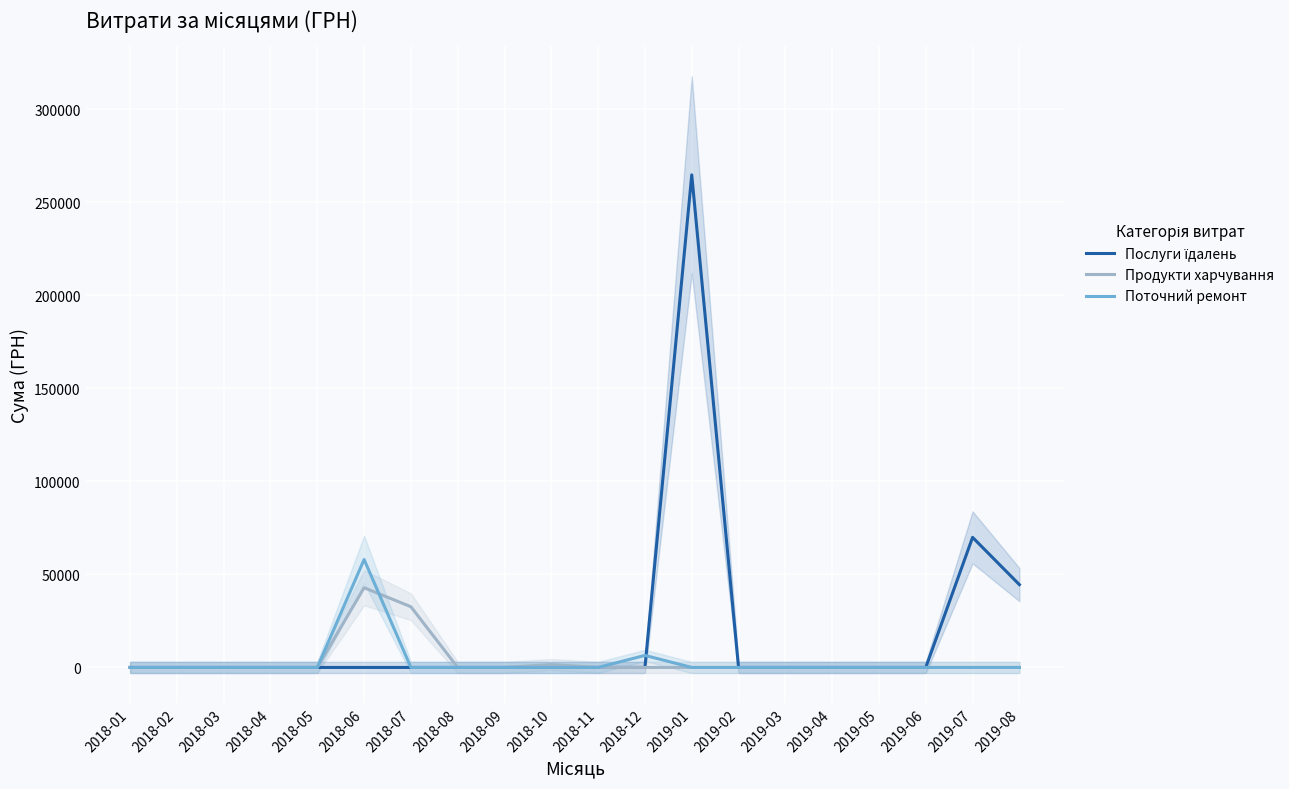

At which category is the sum across all series the highest?

2019-01